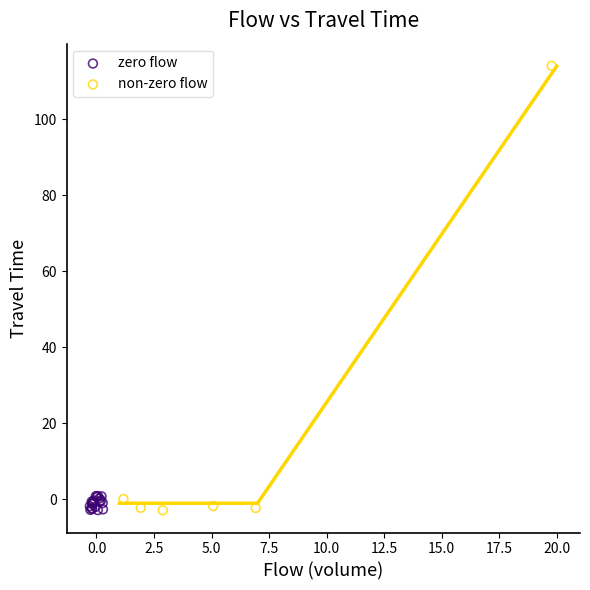

Which series has the widest spread of Y values?

non-zero flow